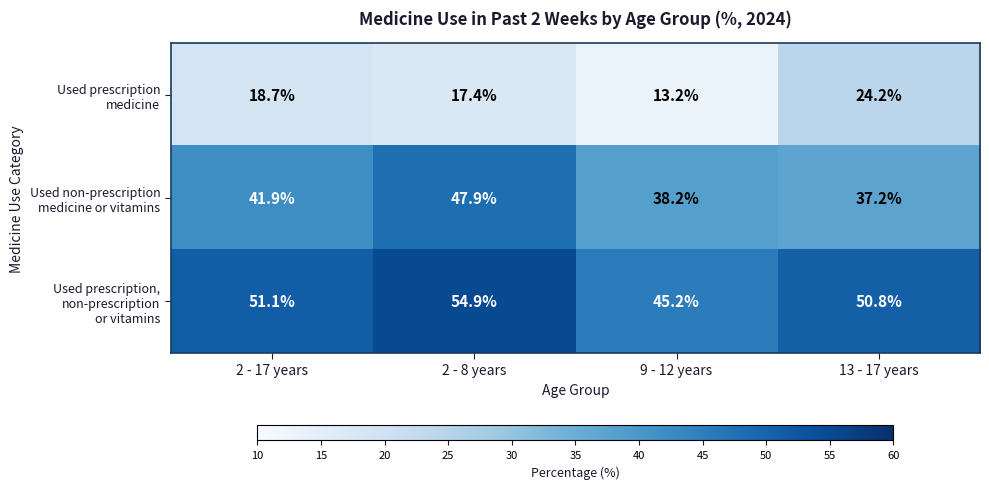

What is the spread (max minus min) of values at 2 - 8 years?

37.5